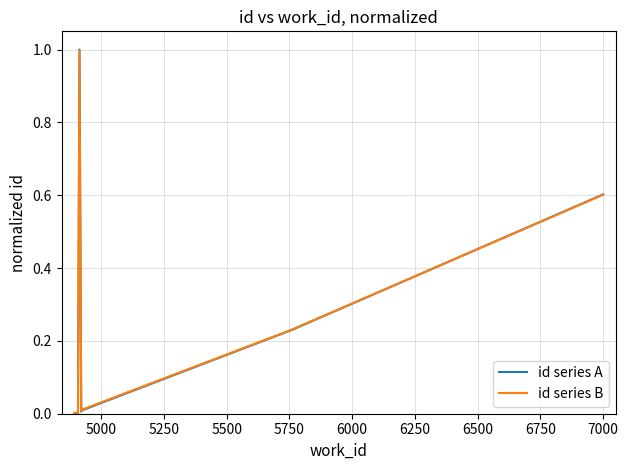

Which series has the largest total across all categories?

id series B